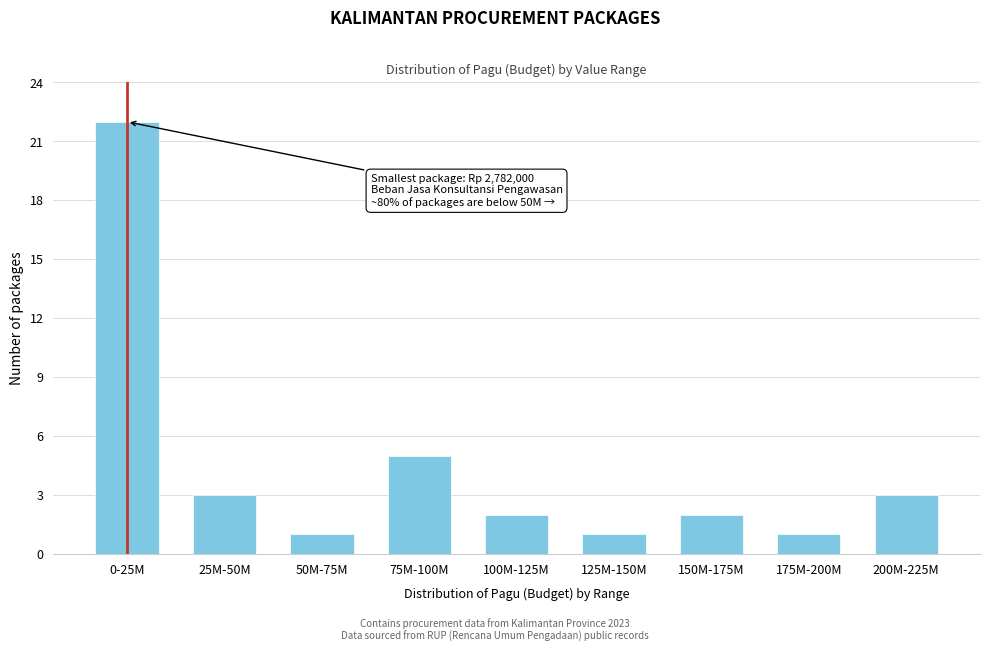

Reading right to left, list all the values displayed in this chart.

3	1	2	1	2	5	1	3	22